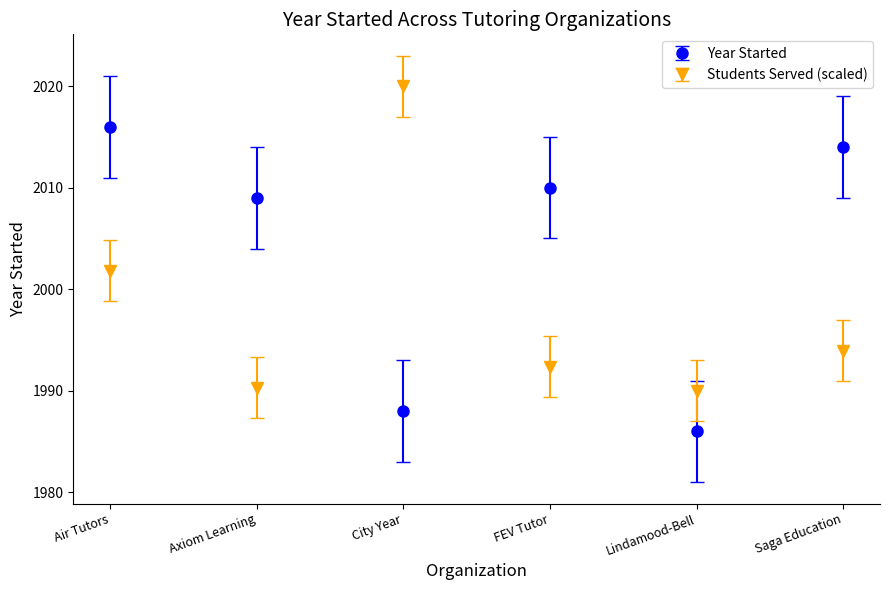

Which series changed the most between Air Tutors and Lindamood-Bell?

Year Started